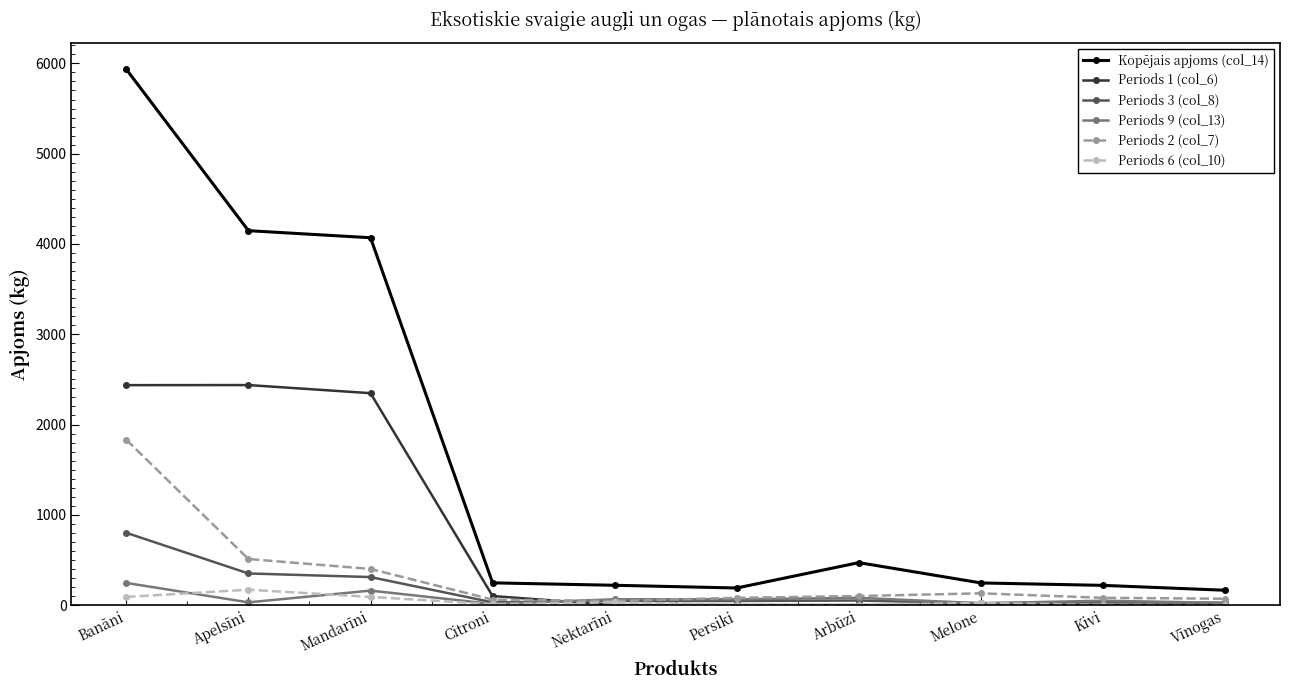

Which category has the highest value across all series?

Banāni